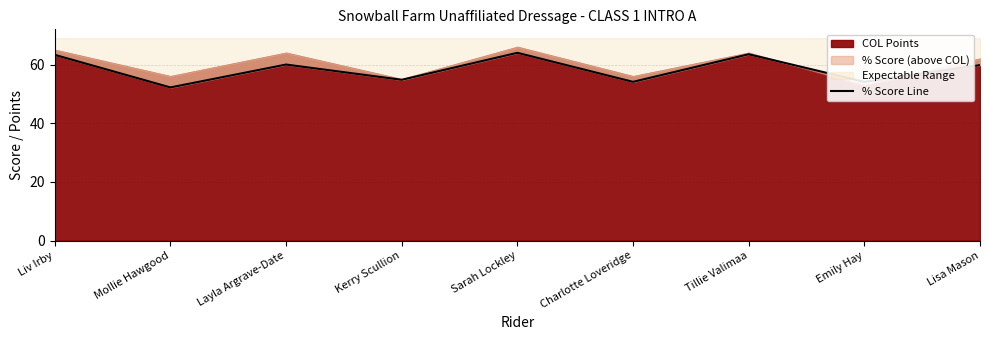

List the labels in order of value, smallest first.

Mollie Hawgood, Charlotte Loveridge, Emily Hay, Kerry Scullion, Lisa Mason, Layla Argrave-Date, Liv Irby, Tillie Valimaa, Sarah Lockley